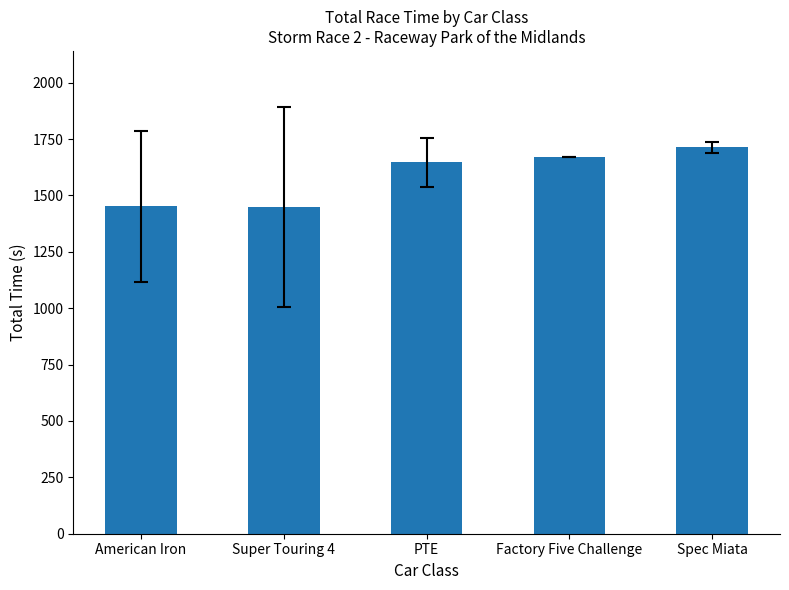

Which label corresponds to the largest value in the chart?

Spec Miata